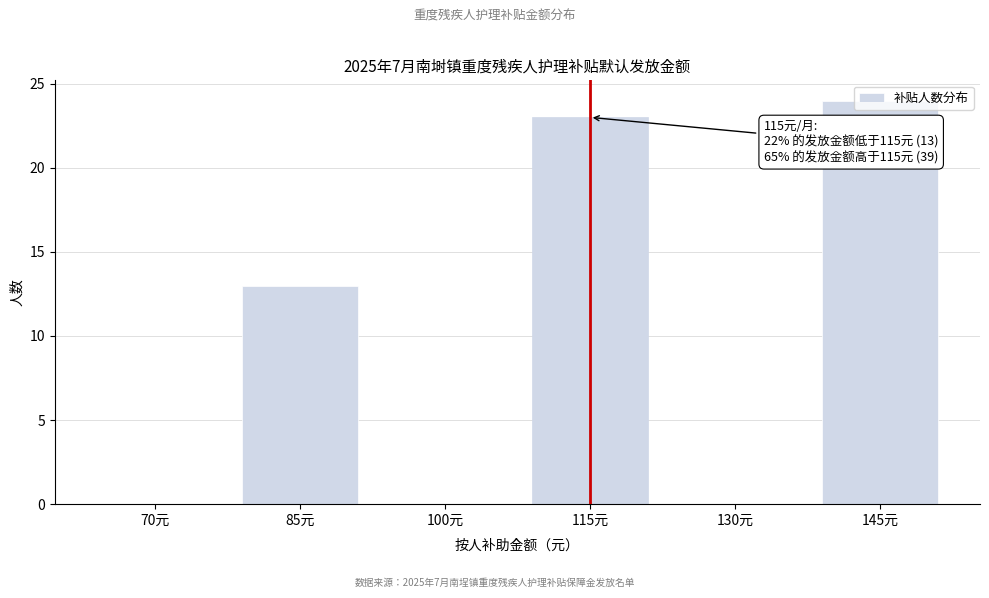

What is the sum of the values at 145元 and 85元?

37